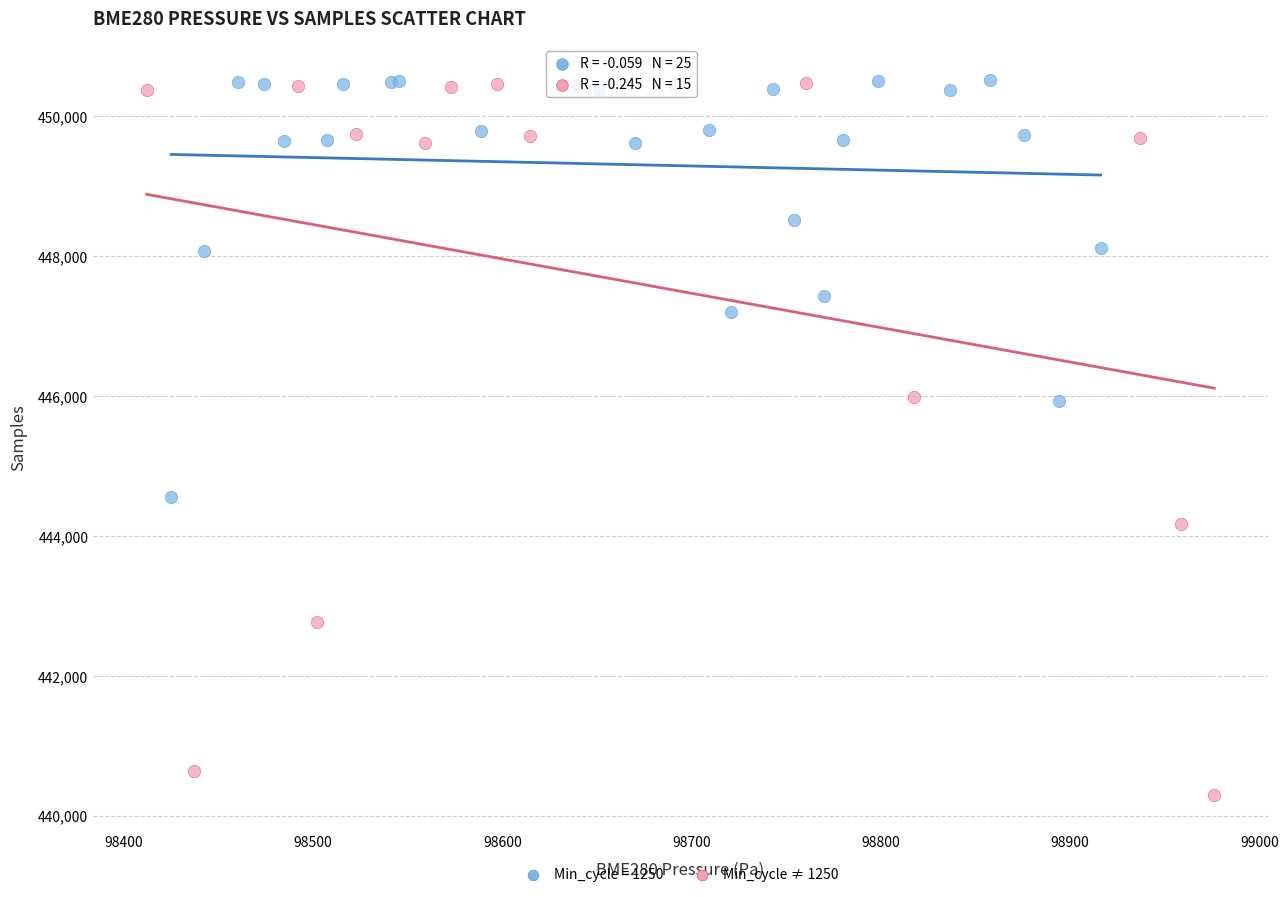

Which series contains the lowest Y value?

Min_cycle ≠ 1250